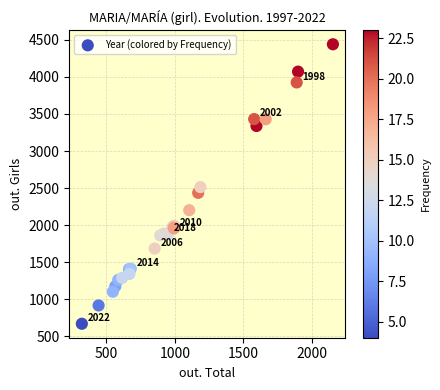

What Y value in the scatter plot is closest to 2555?

2513